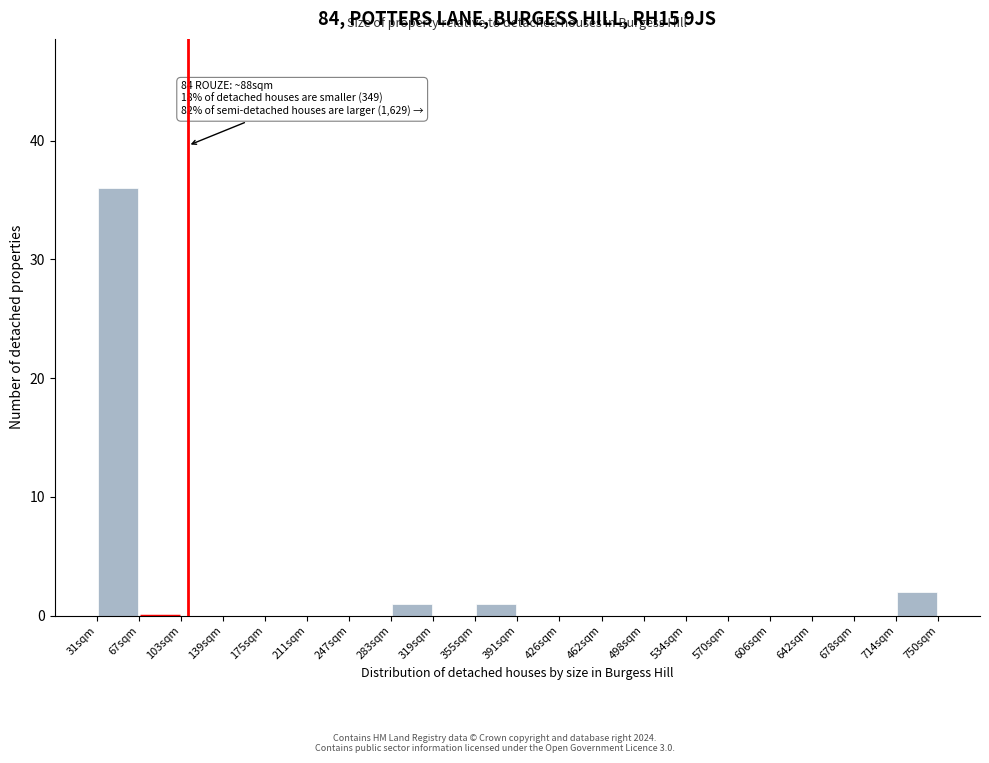

Which range on the x-axis has the tallest bar?

30 to 66